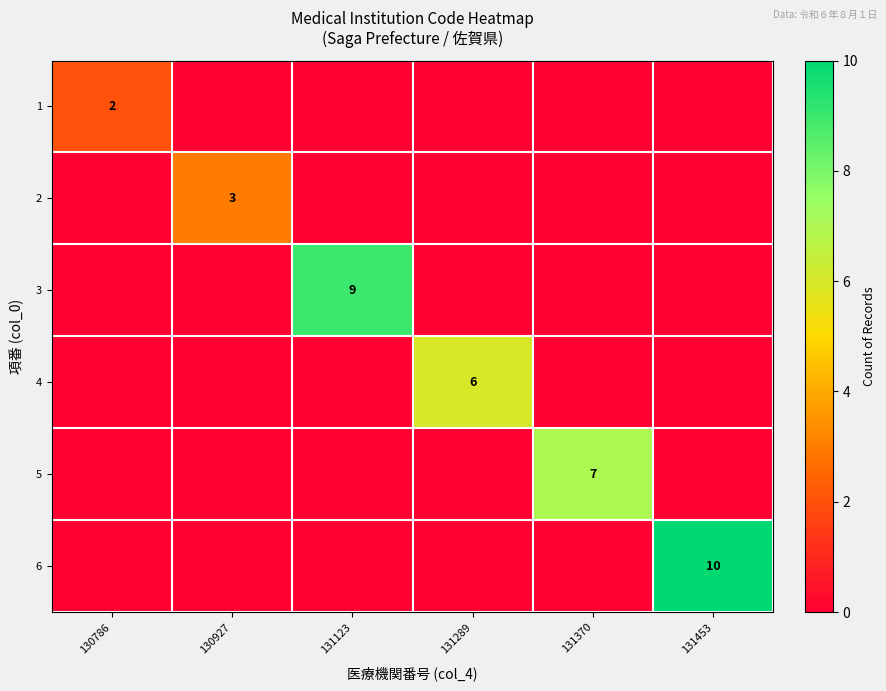

The value of row_2 at 130786 is -4. True or false?

False